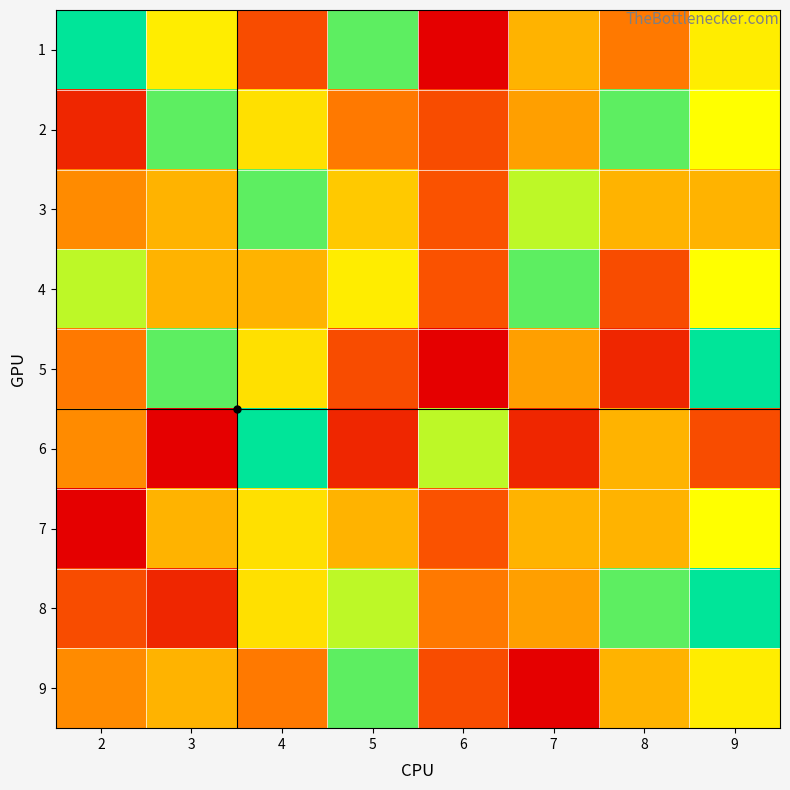

What is the greatest value displayed?

9.0